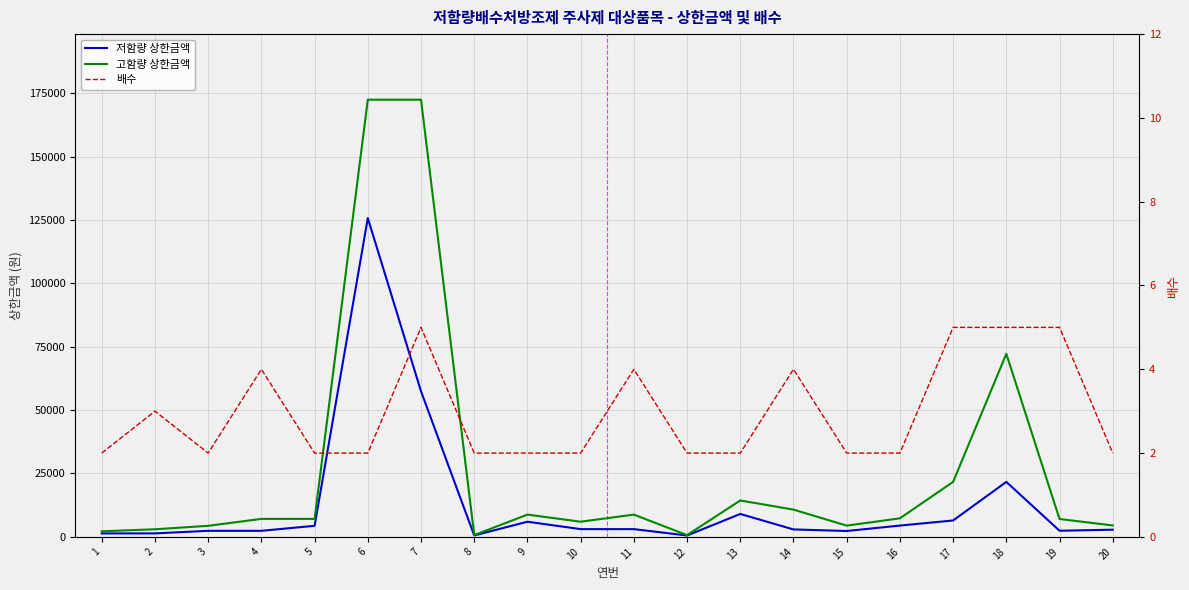

List the labels in order of 배수 value, largest first.

7, 17, 18, 19, 4, 11, 14, 2, 1, 3, 5, 6, 8, 9, 10, 12, 13, 15, 16, 20